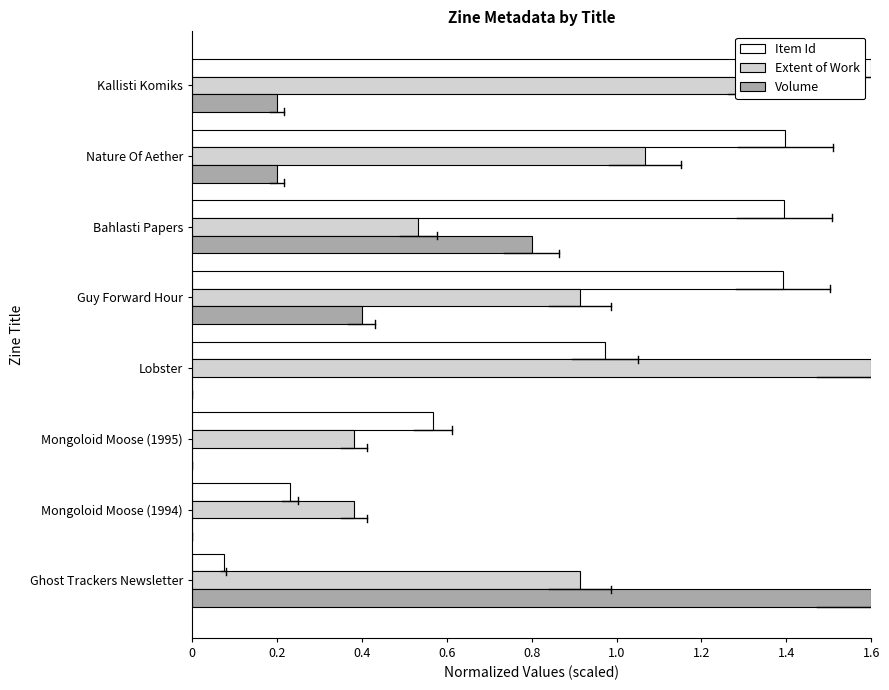

What value does the Extent of Work series have at Guy Forward Hour?

0.9